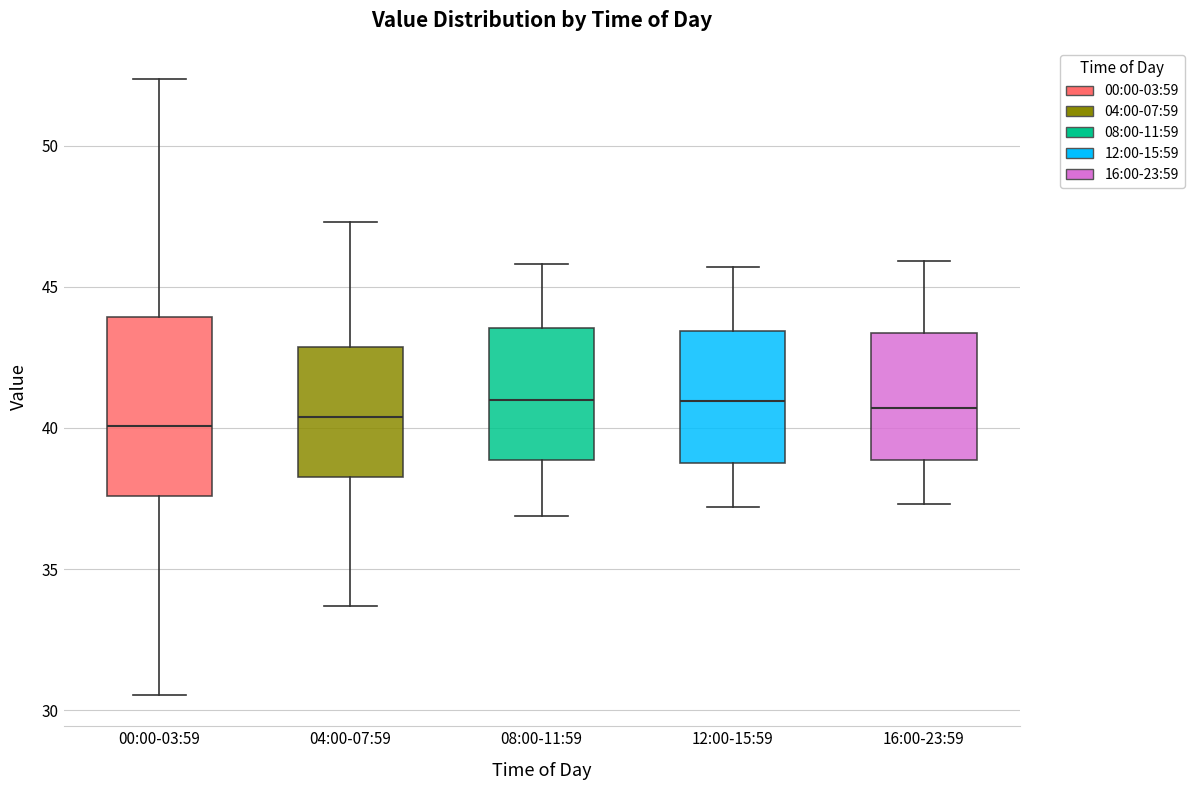

Reading left to right, transcribe this box plot: for each box, give where its median line is, the range the box spans, and where its two whiskers end, as read against the y-axis. The values are not printed on the chart, so give them approximately, as read against the axis.

00:00-03:59: median 40.0, box 37.5 to 44.0, whiskers 30.5 to 52.5
04:00-07:59: median 40.5, box 38.5 to 43.0, whiskers 33.5 to 47.5
08:00-11:59: median 41.0, box 39.0 to 43.5, whiskers 37.0 to 46.0
12:00-15:59: median 41.0, box 39.0 to 43.5, whiskers 37.0 to 45.5
16:00-23:59: median 40.5, box 39.0 to 43.5, whiskers 37.5 to 46.0